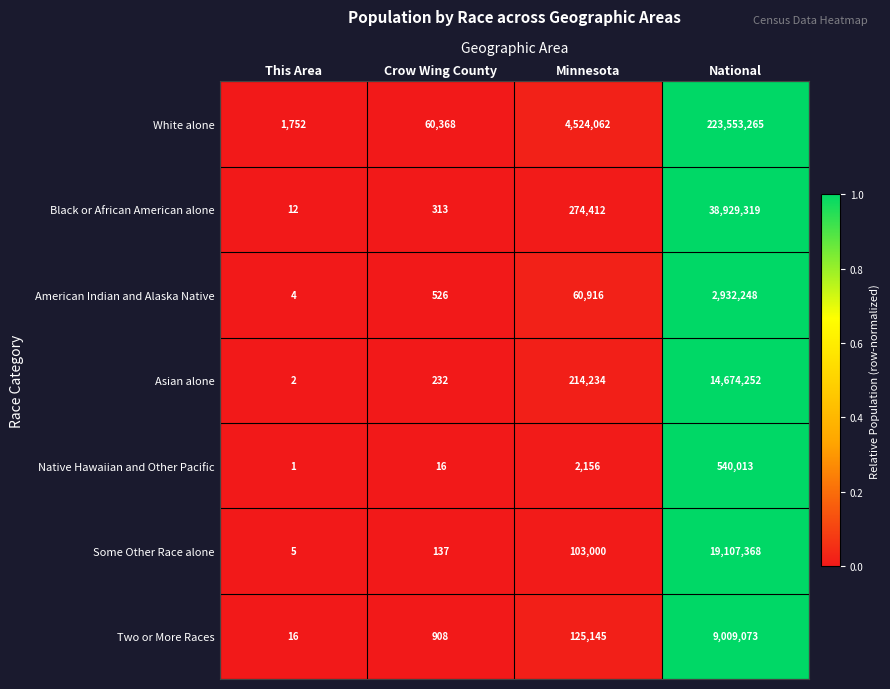

Which category has the highest value in the American Indian and Alaska Native series?

National